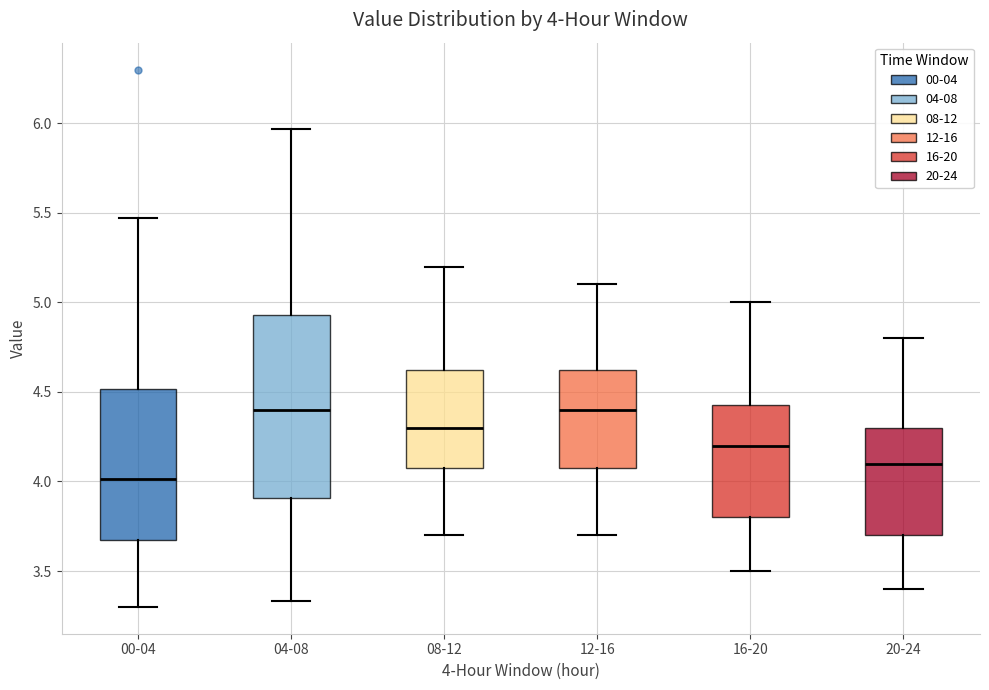

Which box has the lowest median line?

00-04